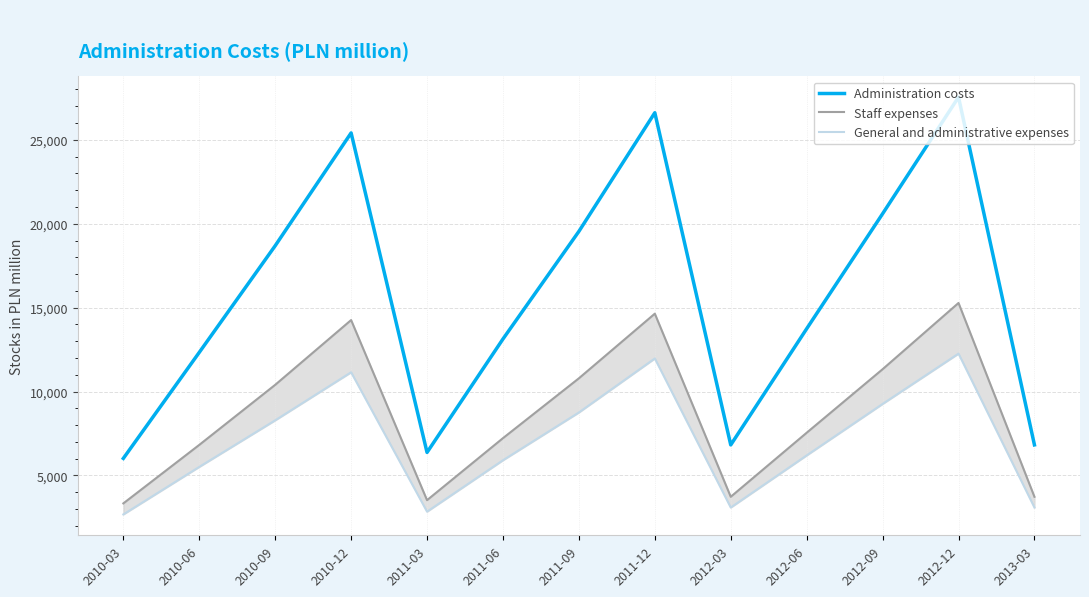

What is the approximate value of General and administrative expenses at 2010-12, to the nearest 100?

11200